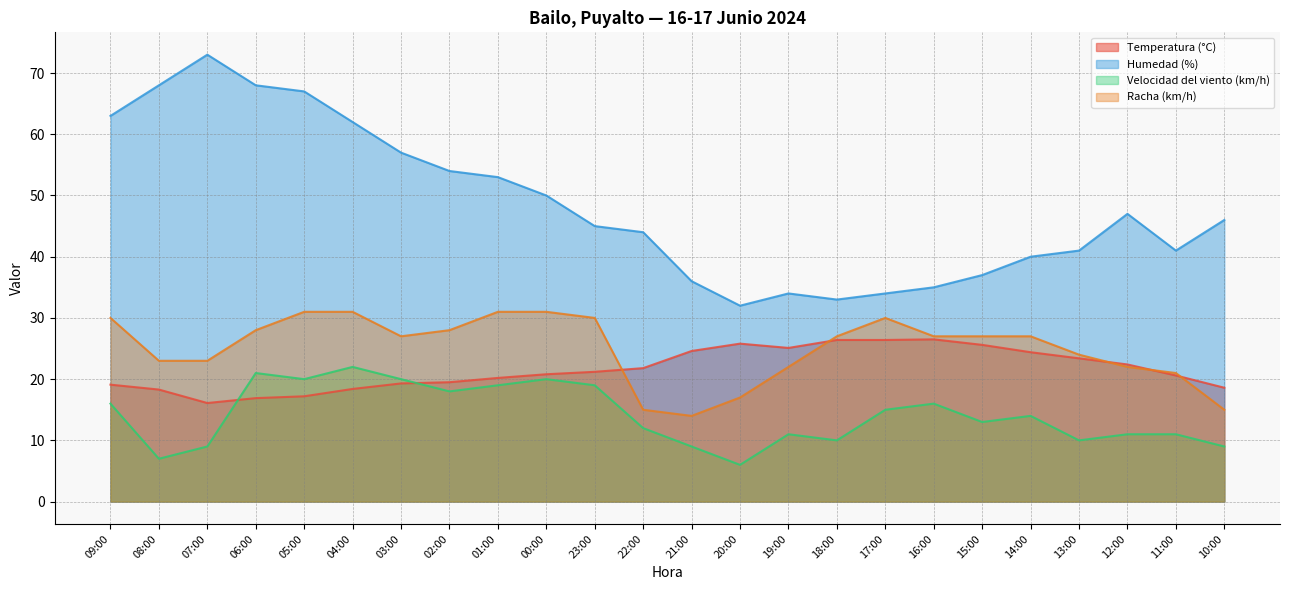

Reading left to right, transcribe all the data shown in this chart.

Temperatura (°C): 19.1	18.3	16.1	16.9	17.2	18.4	19.3	19.5	20.2	20.8	21.2	21.8	24.6	25.8	25.1	26.4	26.4	26.5	25.6	24.4	23.4	22.4	20.6	18.6
Humedad (%): 63.0	68.0	73.0	68.0	67.0	62.0	57.0	54.0	53.0	50.0	45.0	44.0	36.0	32.0	34.0	33.0	34.0	35.0	37.0	40.0	41.0	47.0	41.0	46.0
Velocidad del viento (km/h): 16.0	7.0	9.0	21.0	20.0	22.0	20.0	18.0	19.0	20.0	19.0	12.0	9.0	6.0	11.0	10.0	15.0	16.0	13.0	14.0	10.0	11.0	11.0	9.0
Racha (km/h): 30.0	23.0	23.0	28.0	31.0	31.0	27.0	28.0	31.0	31.0	30.0	15.0	14.0	17.0	22.0	27.0	30.0	27.0	27.0	27.0	24.0	22.0	21.0	15.0